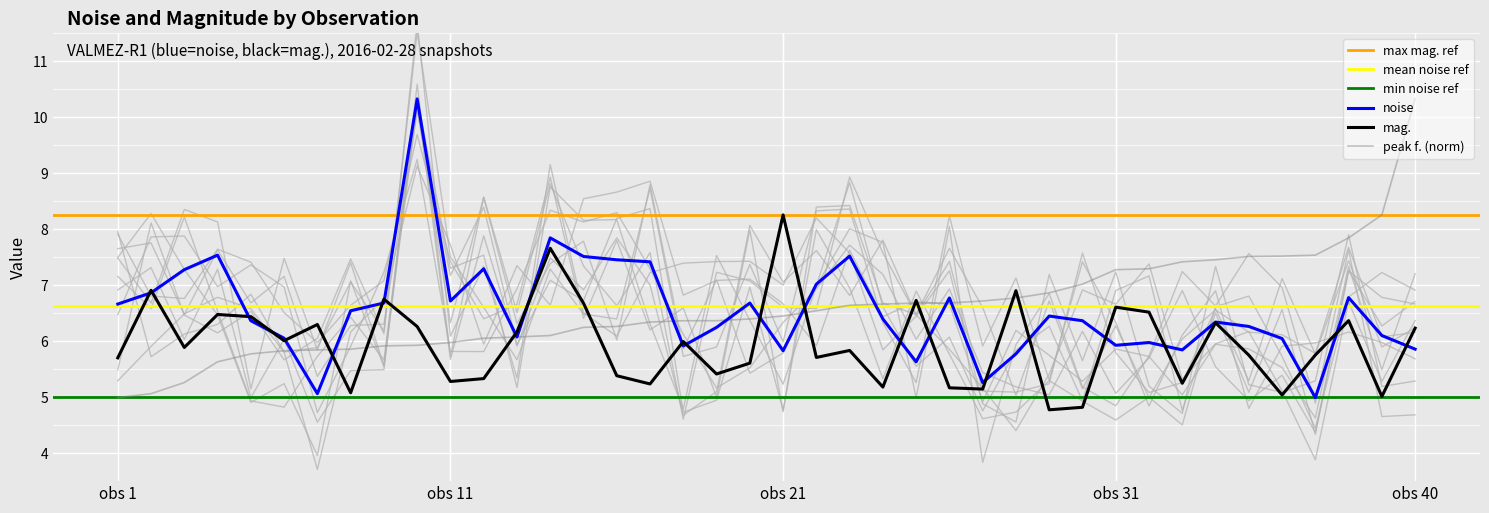

What is the value of the noise point at the 30th from the left?

6.4